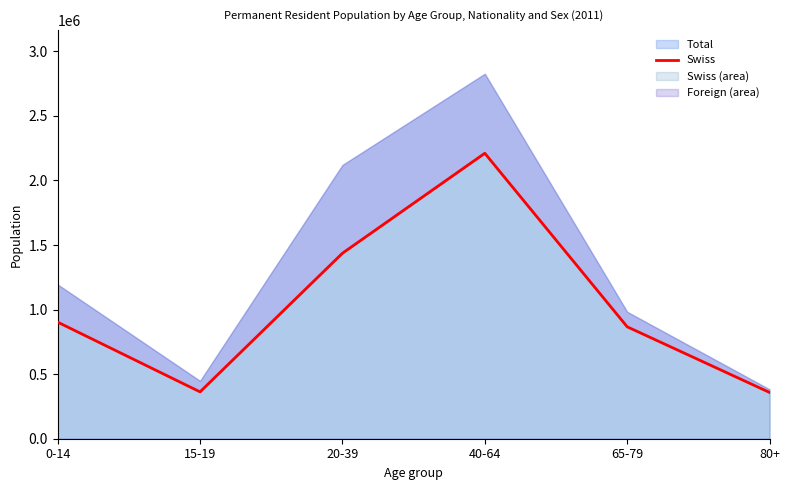

Reading left to right, extract all data points from this chart.

903049	362914	1436577	2210851	866843	358434